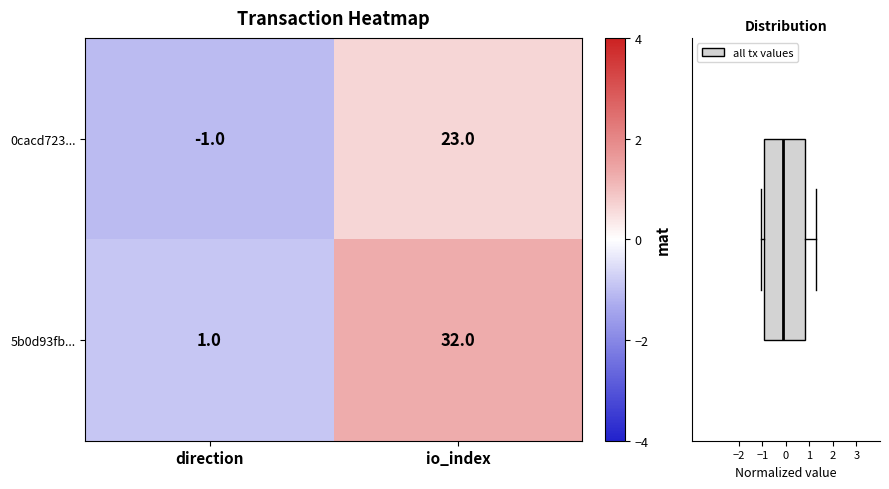

Where is 0cacd723... nearest to the value 11?

direction